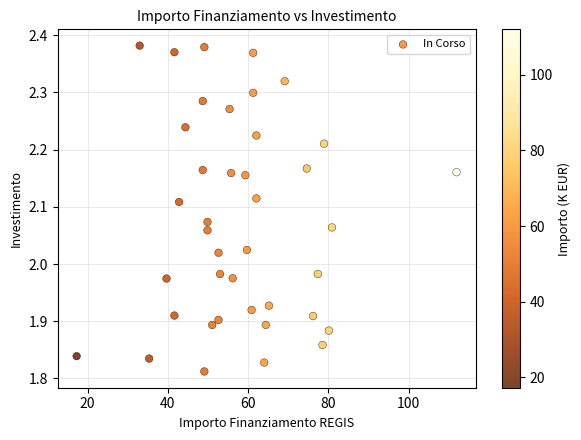

What is the range of Y values (max minus min)?

0.6